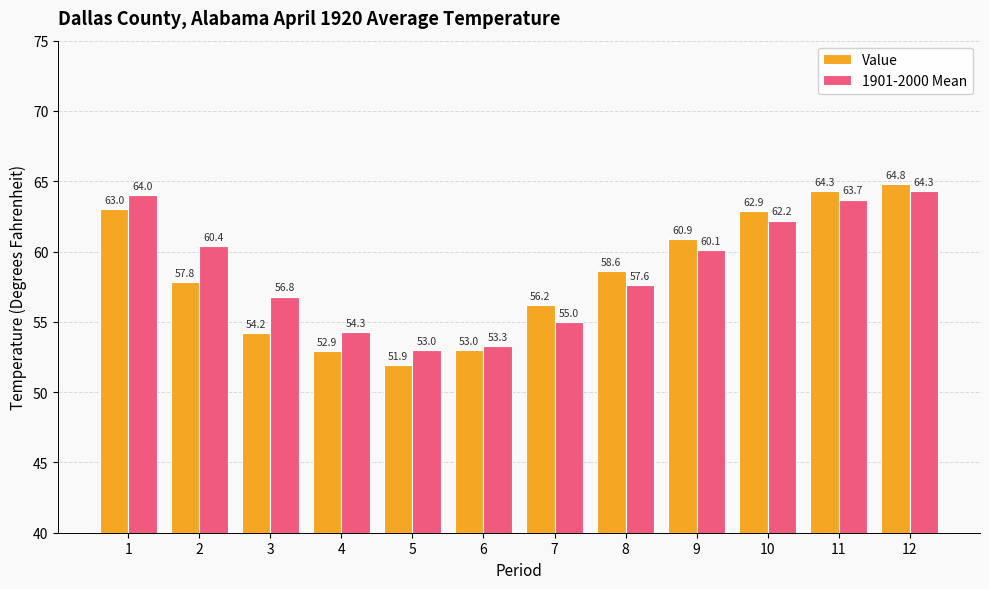

How many values in the Value series are below 58?

6